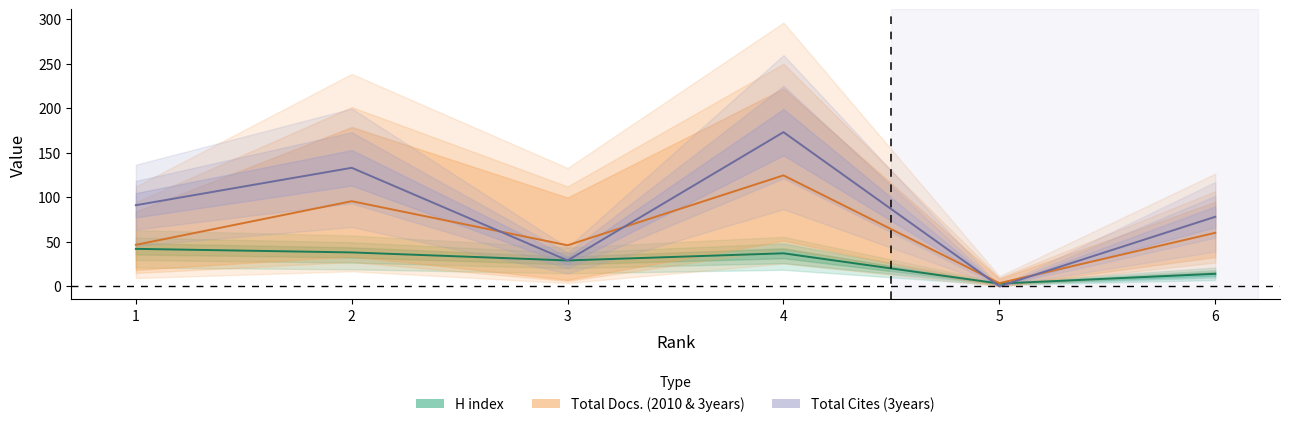

Which series changed the most between 2 and 6?

Total Refs.